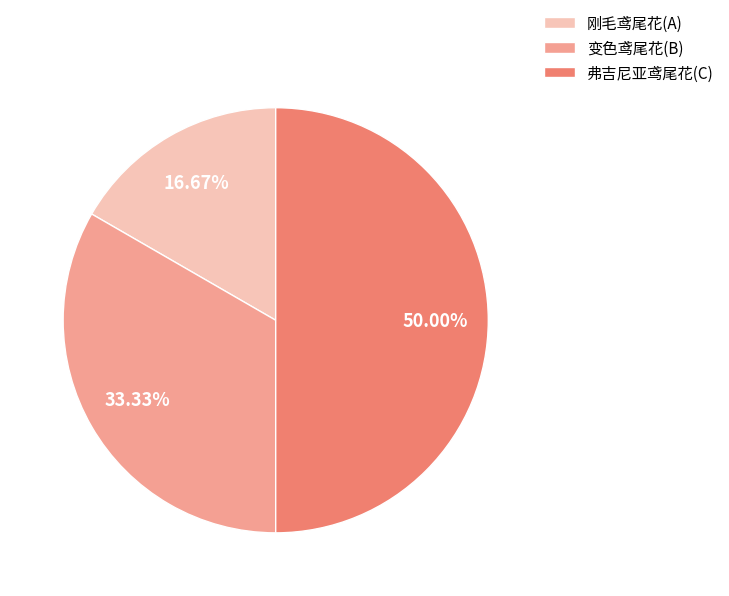

True or false: 弗吉尼亚鸢尾花(C) accounts for 50% of the total.

True